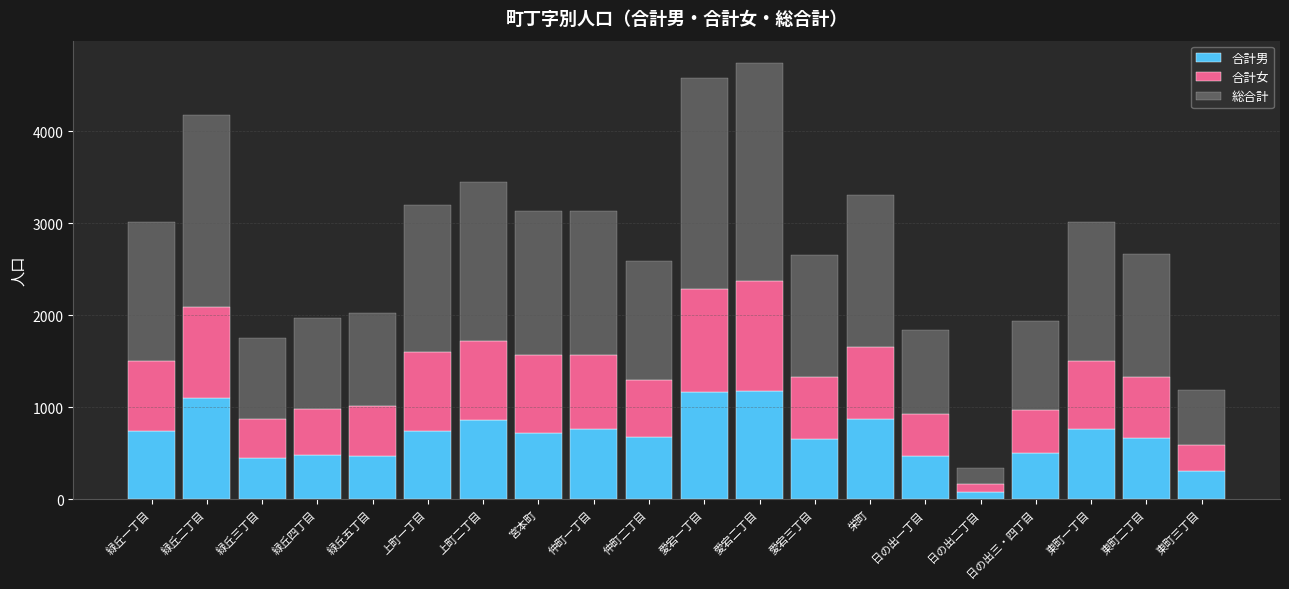

Does the chart contain any negative values?

No